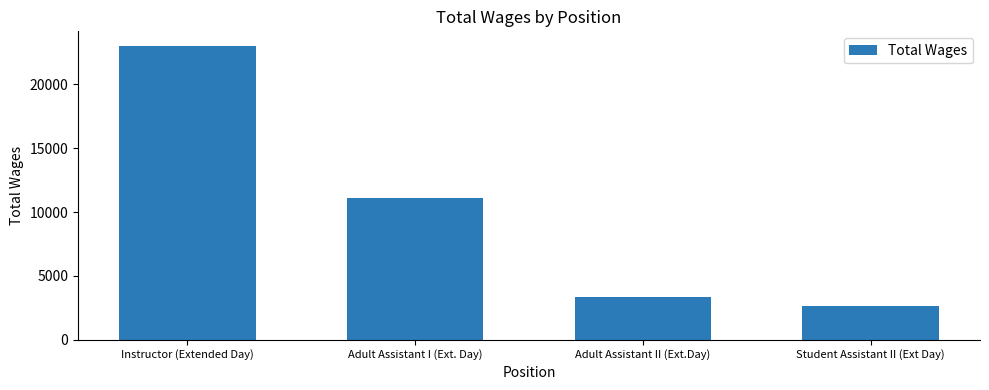

Reading left to right, what are all the values shown in this chart?

Instructor (Extended Day)=22993	Adult Assistant I (Ext. Day)=11082	Adult Assistant II (Ext.Day)=3311	Student Assistant II (Ext Day)=2680